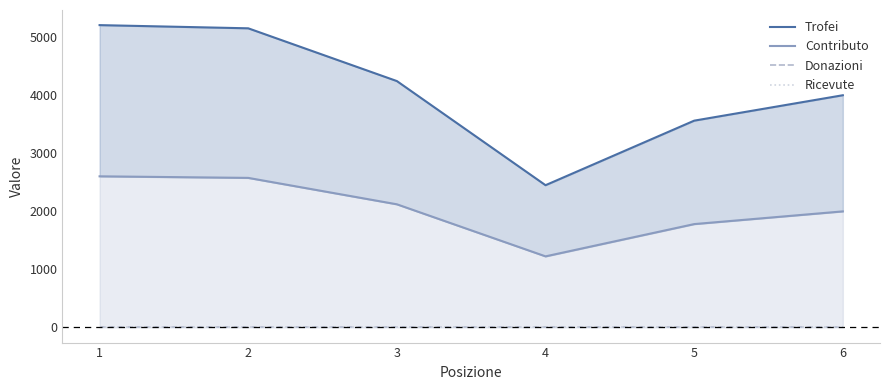

In Contributo, how many points are lower than both neighbors (excluding endpoints)?

1